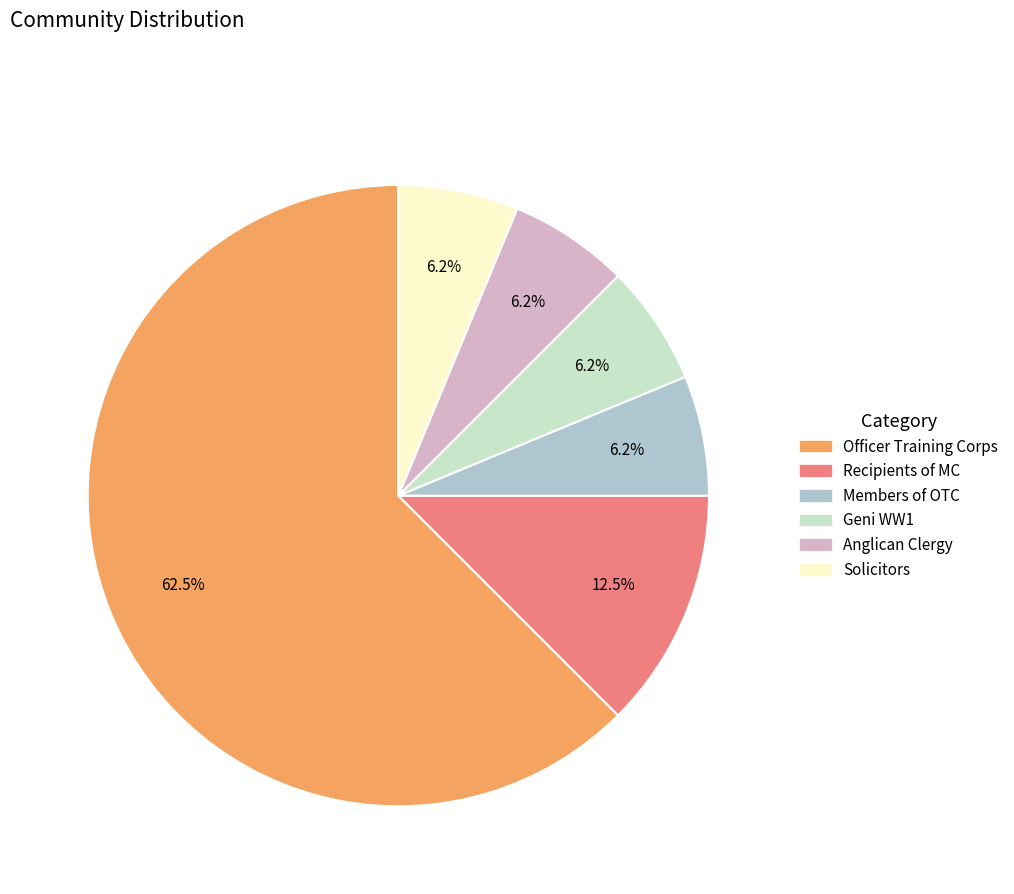

Approximately how many times larger is the value at Officer Training Corps compared to Recipients of MC?

5.0